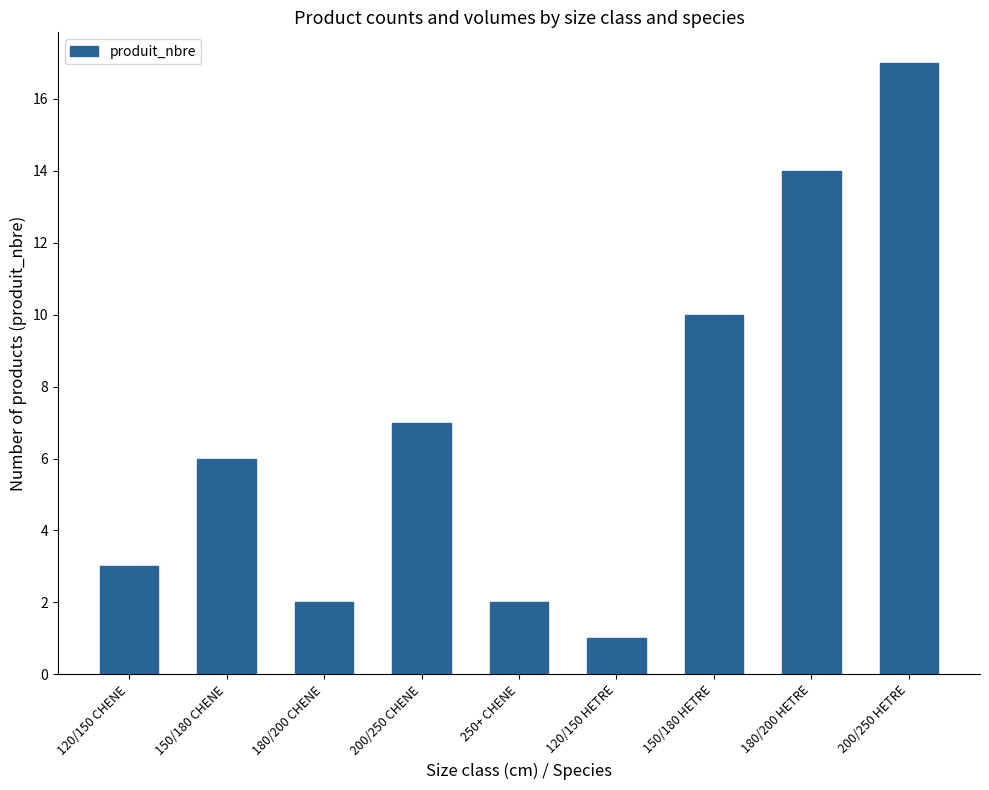

At which category does the chart reach its peak across all series?

200/250 HETRE